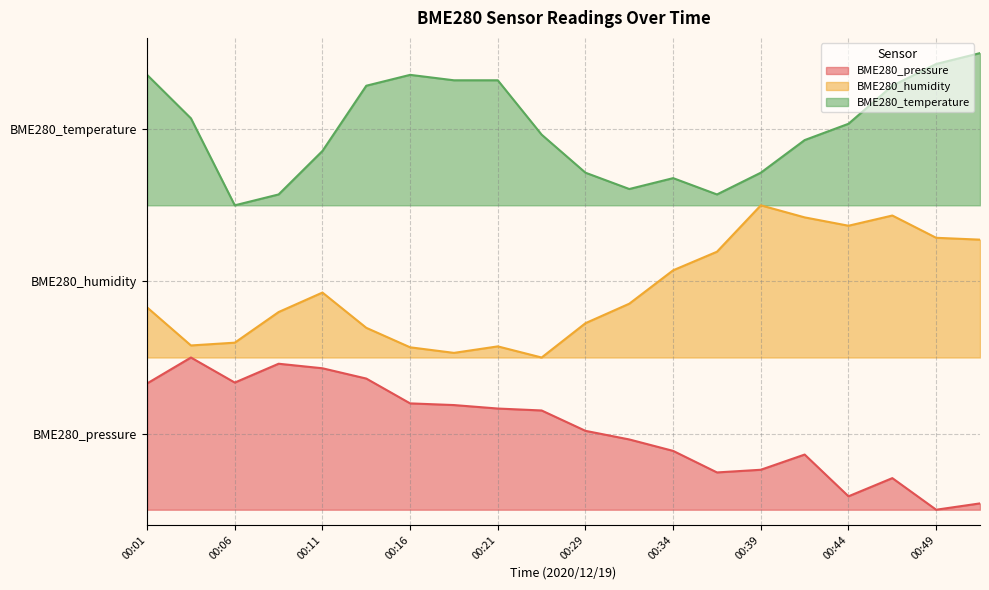

What is the total value across all series at 00:34?

4.1